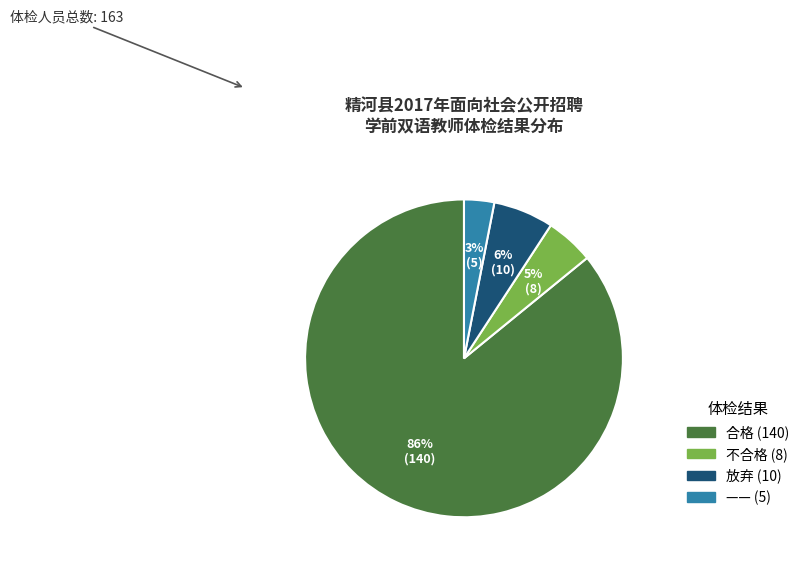

What is the smallest slice in the pie chart?

——